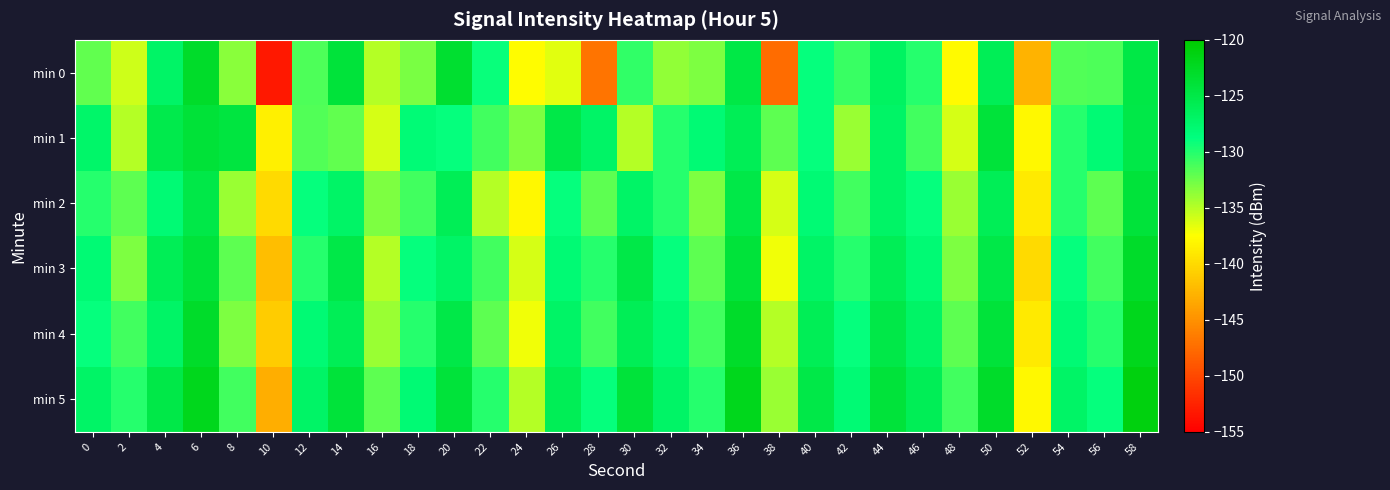

Reading left to right, list all the values displayed in this chart.

min 0: 0=-132.2	2=-135.8	4=-127.0	6=-122.9	8=-133.5	10=-153.3	12=-131.4	14=-124.1	16=-135.0	18=-132.9	20=-123.4	22=-129.1	24=-137.7	26=-136.5	28=-147.0	30=-130.5	32=-133.7	34=-133.1	36=-124.8	38=-147.6	40=-128.9	42=-130.7	44=-126.7	46=-130.0	48=-137.8	50=-126.0	52=-142.7	54=-131.5	56=-131.4	58=-124.9
min 1: 0=-127.3	2=-134.9	4=-125.3	6=-123.9	8=-124.4	10=-138.5	12=-131.5	14=-132.1	16=-136.1	18=-128.1	20=-129.0	22=-131.0	24=-133.0	26=-125.0	28=-127.0	30=-135.0	32=-130.0	34=-128.0	36=-126.0	38=-132.0	40=-129.0	42=-134.0	44=-127.0	46=-131.0	48=-136.0	50=-124.0	52=-138.0	54=-130.0	56=-128.0	58=-125.0
min 2: 0=-130.0	2=-132.0	4=-128.0	6=-125.0	8=-134.0	10=-140.0	12=-129.0	14=-127.0	16=-133.0	18=-131.0	20=-126.0	22=-135.0	24=-138.0	26=-129.0	28=-132.0	30=-127.0	32=-130.0	34=-133.0	36=-125.0	38=-136.0	40=-128.0	42=-131.0	44=-127.0	46=-129.0	48=-134.0	50=-126.0	52=-139.0	54=-130.0	56=-132.0	58=-124.0
min 3: 0=-128.0	2=-133.0	4=-126.0	6=-124.0	8=-132.0	10=-142.0	12=-130.0	14=-125.0	16=-135.0	18=-129.0	20=-127.0	22=-131.0	24=-136.0	26=-128.0	28=-130.0	30=-125.0	32=-129.0	34=-132.0	36=-124.0	38=-137.0	40=-127.0	42=-130.0	44=-126.0	46=-128.0	48=-133.0	50=-125.0	52=-140.0	54=-129.0	56=-131.0	58=-123.0
min 4: 0=-129.0	2=-131.0	4=-127.0	6=-123.0	8=-133.0	10=-141.0	12=-128.0	14=-126.0	16=-134.0	18=-130.0	20=-125.0	22=-132.0	24=-137.0	26=-127.0	28=-131.0	30=-126.0	32=-128.0	34=-131.0	36=-123.0	38=-135.0	40=-126.0	42=-129.0	44=-125.0	46=-127.0	48=-132.0	50=-124.0	52=-139.0	54=-128.0	56=-130.0	58=-122.0
min 5: 0=-127.0	2=-130.0	4=-125.0	6=-122.0	8=-131.0	10=-143.0	12=-127.0	14=-124.0	16=-132.0	18=-128.0	20=-124.0	22=-130.0	24=-135.0	26=-126.0	28=-129.0	30=-124.0	32=-127.0	34=-130.0	36=-122.0	38=-134.0	40=-125.0	42=-128.0	44=-124.0	46=-126.0	48=-131.0	50=-123.0	52=-138.0	54=-127.0	56=-129.0	58=-121.0